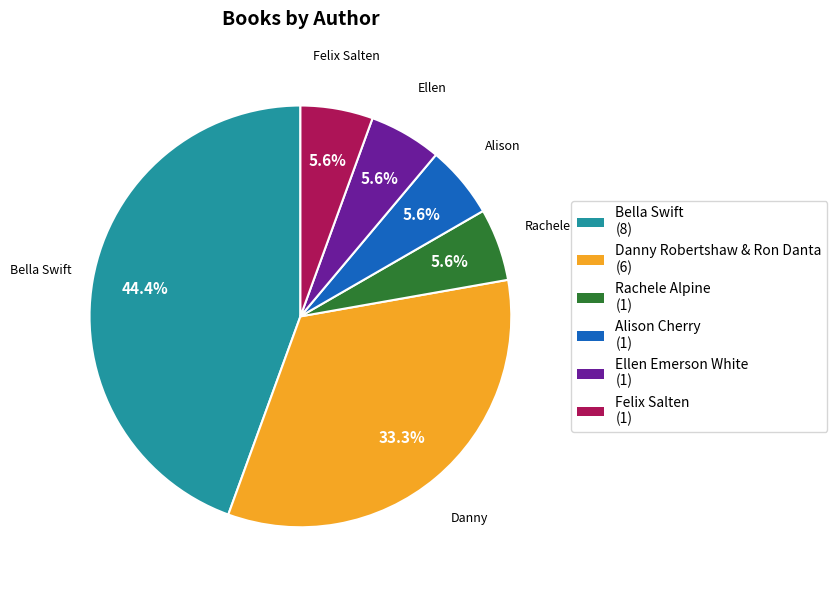

Is Danny Robertshaw & Ron Danta the majority of the pie?

No